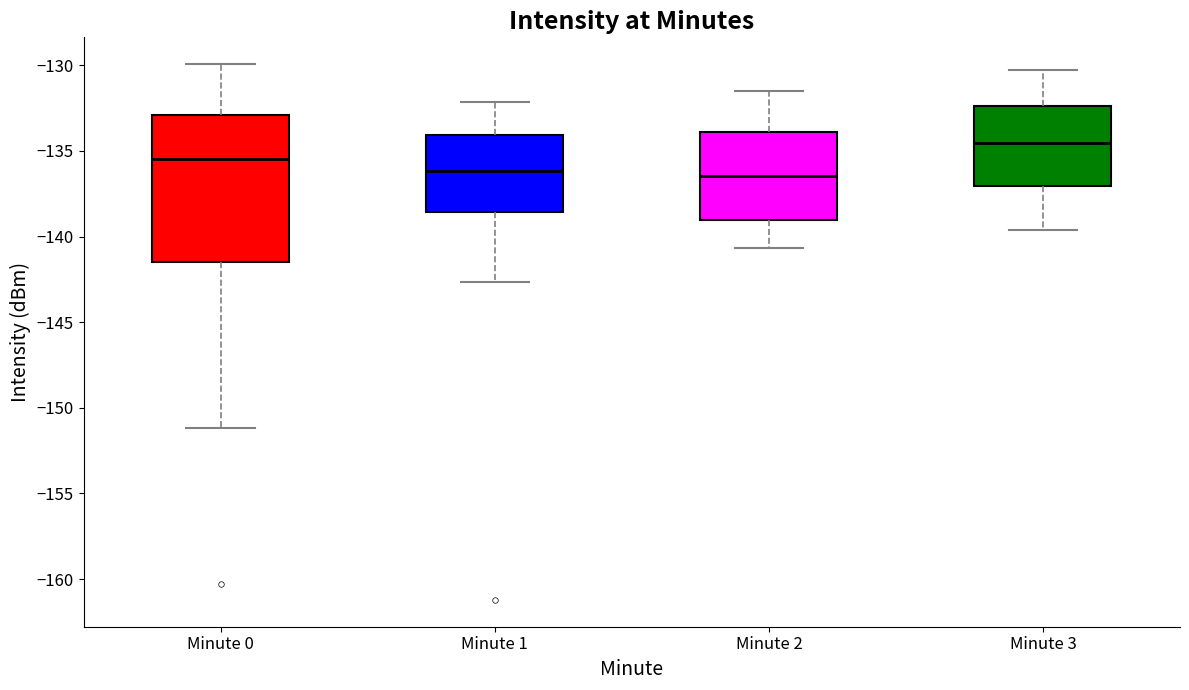

Where does the lower whisker of the box for Minute 1 end on the y-axis? The values are not printed on the chart, so give them approximately, as read against the axis.

-142.5